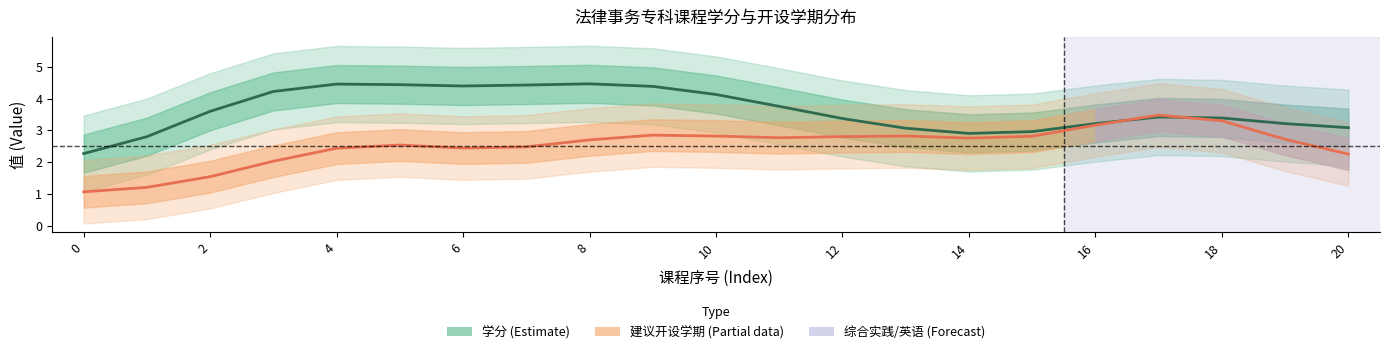

Rank the series by their maximum value, from lowest to highest.

建议开设学期 (Estimate based on partial data), 学分 (Estimate)